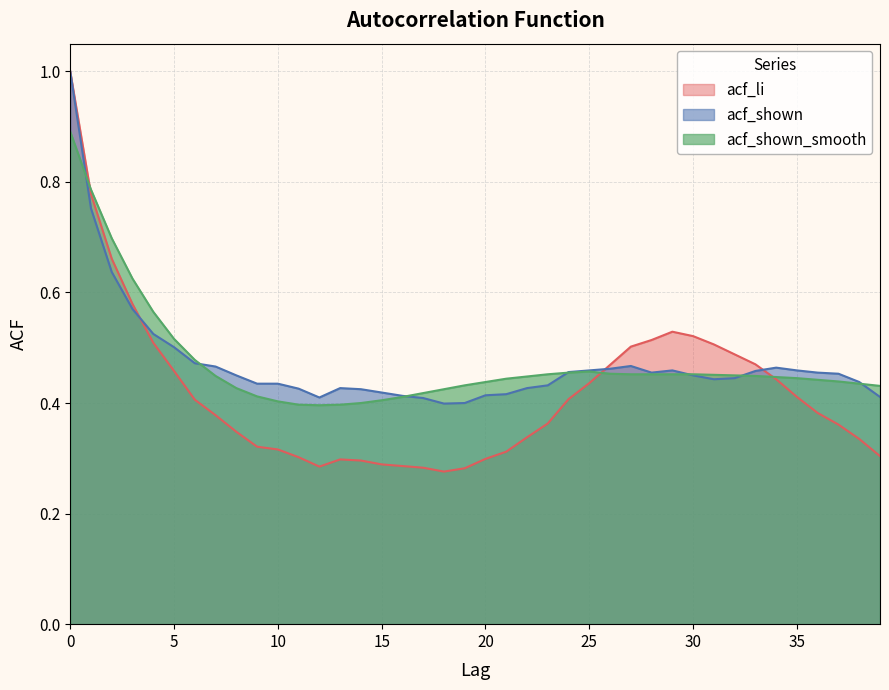

What is the highest value of the acf_shown series?

1.0